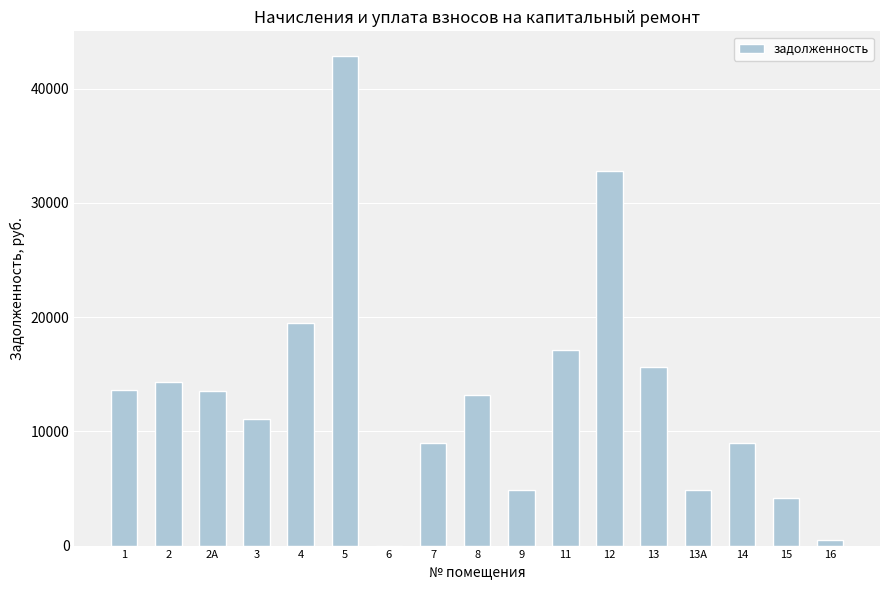

What is the sum of the values at 8 and 13А?

18093.6